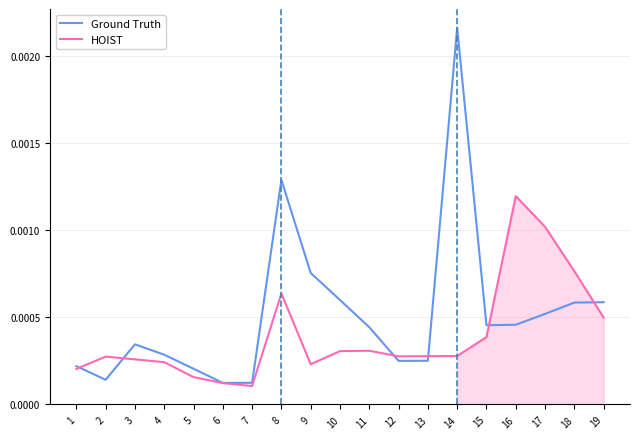

Between which two adjacent categories do HOIST and Ground Truth first intersect?

1 and 2